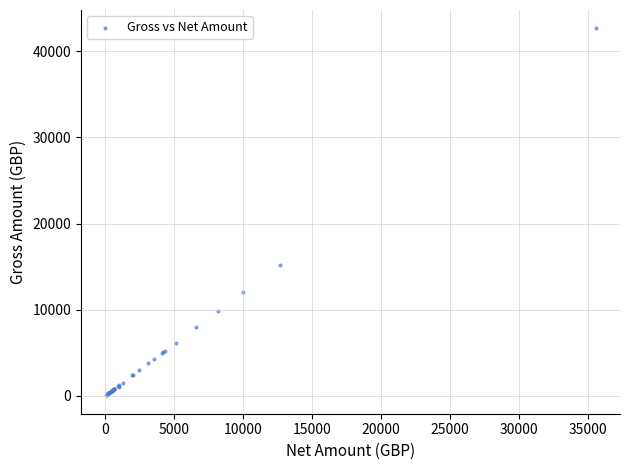

What Y value in the scatter plot is closest to 21350?

15201.6